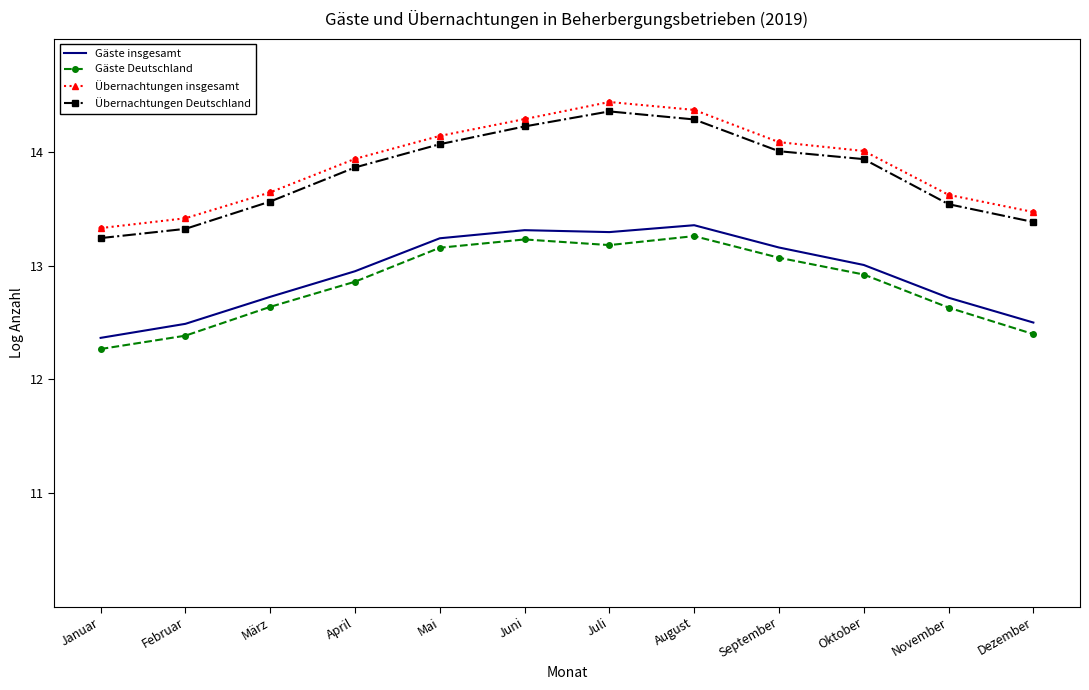

Which series has the largest total across all categories?

Übernachtungen insgesamt